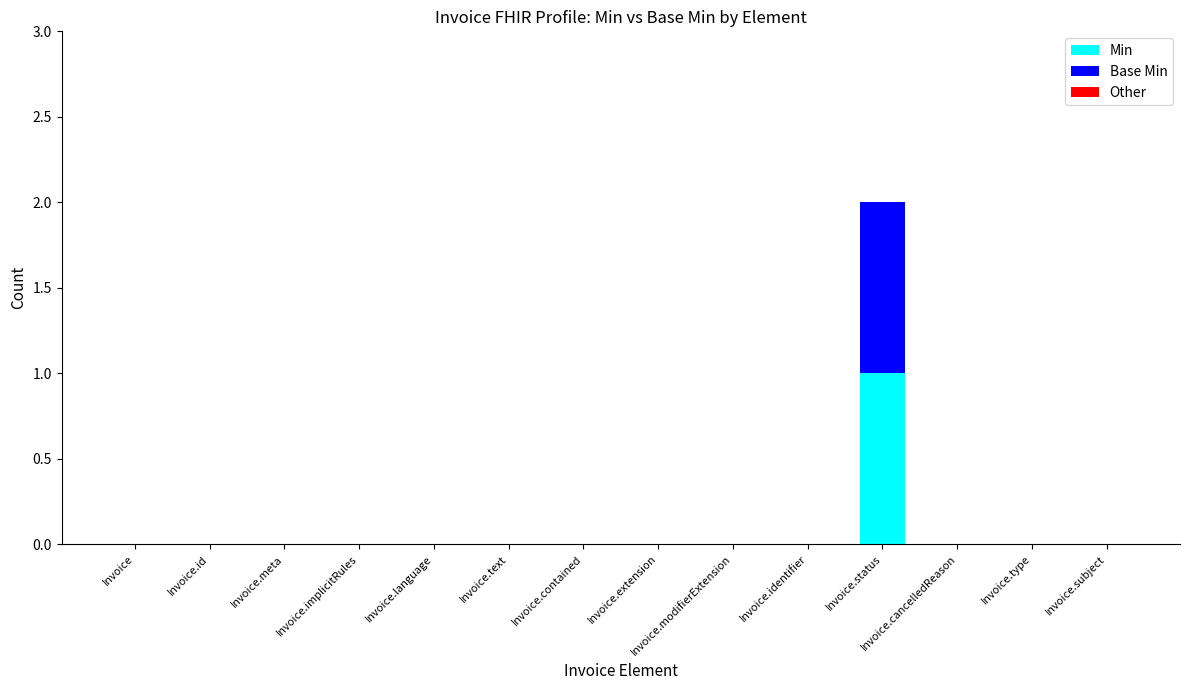

How many categories are shown in the chart?

14